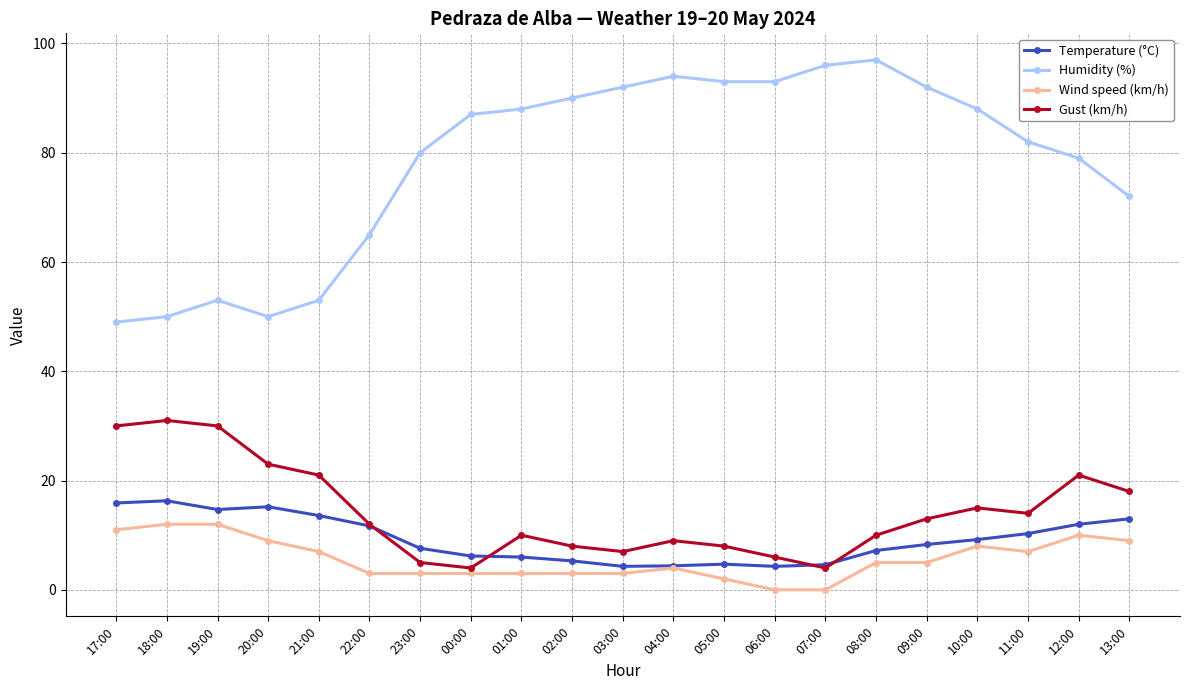

True or false: Wind speed (km/h) has more than 1 points higher than both neighbors.

True